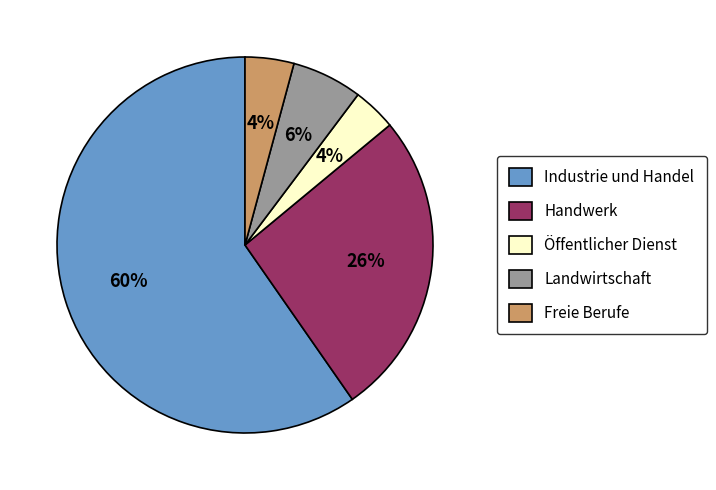

To the nearest percent, what portion does Landwirtschaft represent?

6%